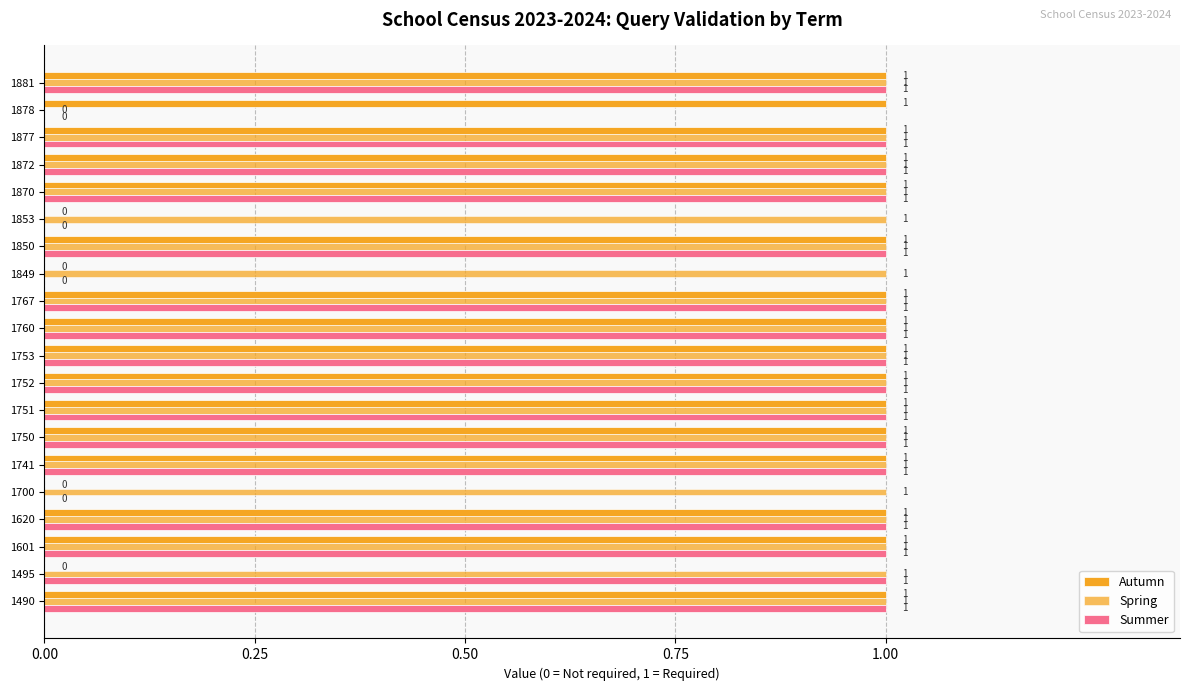

What is the difference between the maximum and minimum values in the Spring series?

1